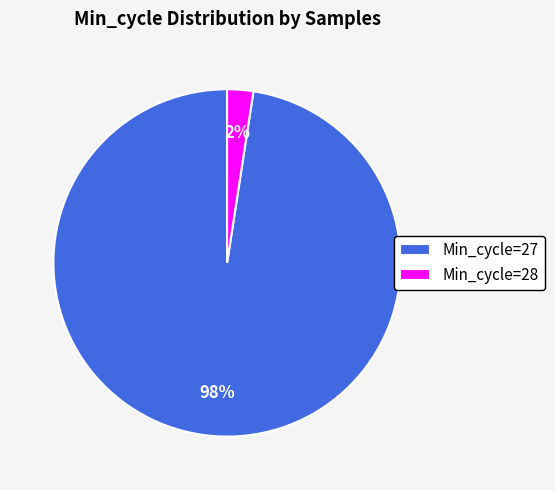

The Min_cycle=28 slice represents 2% of the pie. True or false?

True